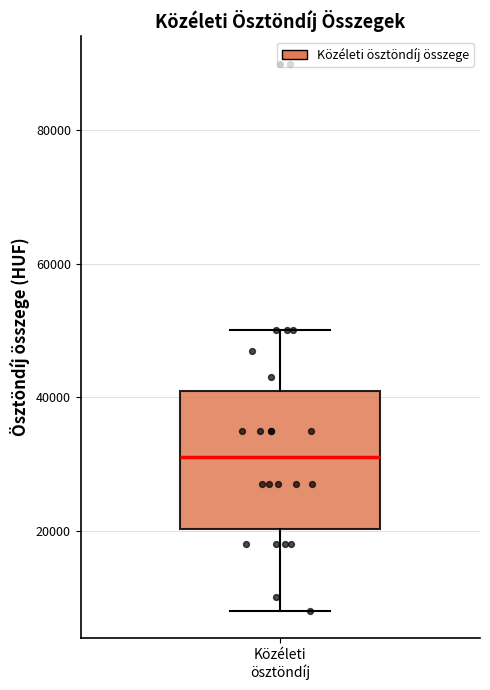

Where does the upper whisker of the box for Közéleti ösztöndíj end on the y-axis? The values are not printed on the chart, so give them approximately, as read against the axis.

50000